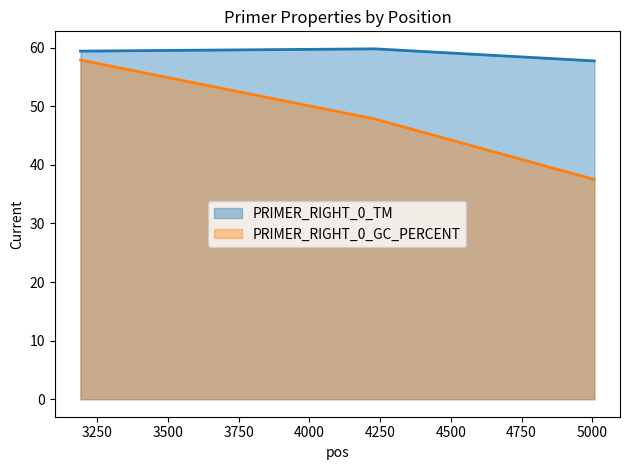

How many PRIMER_RIGHT_0_TM values are between 57 and 59?

1